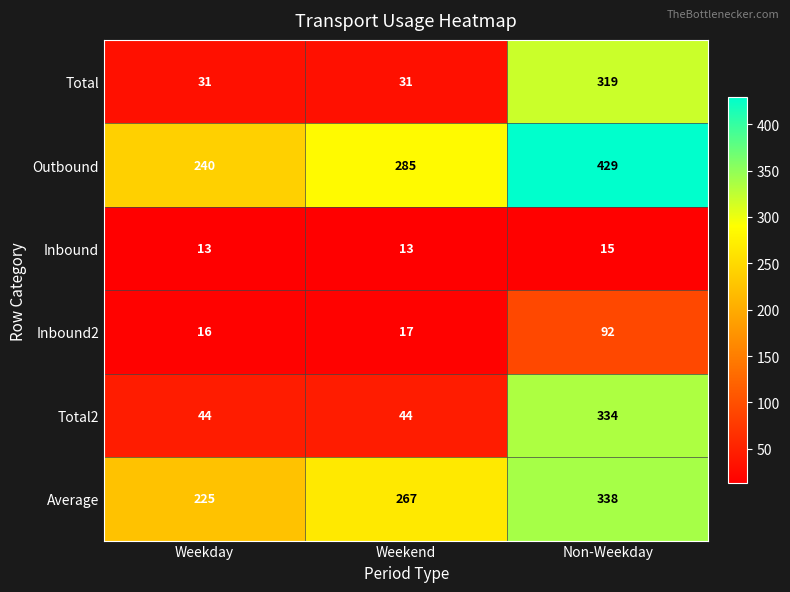

What is the spread (max minus min) of values at Weekday?

227